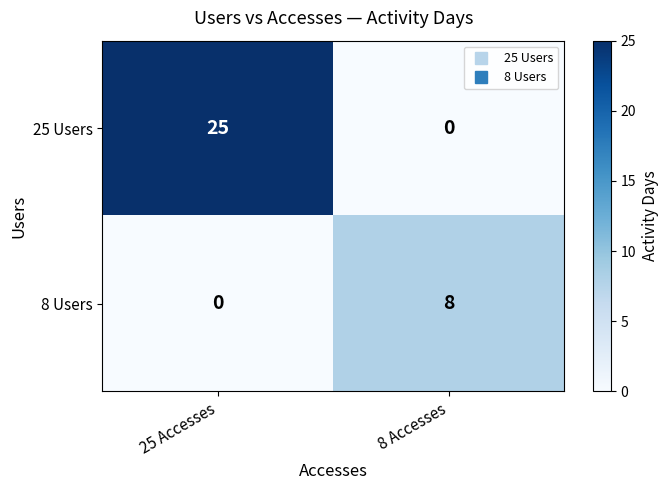

What is the total value across all series at 25 Accesses?

25